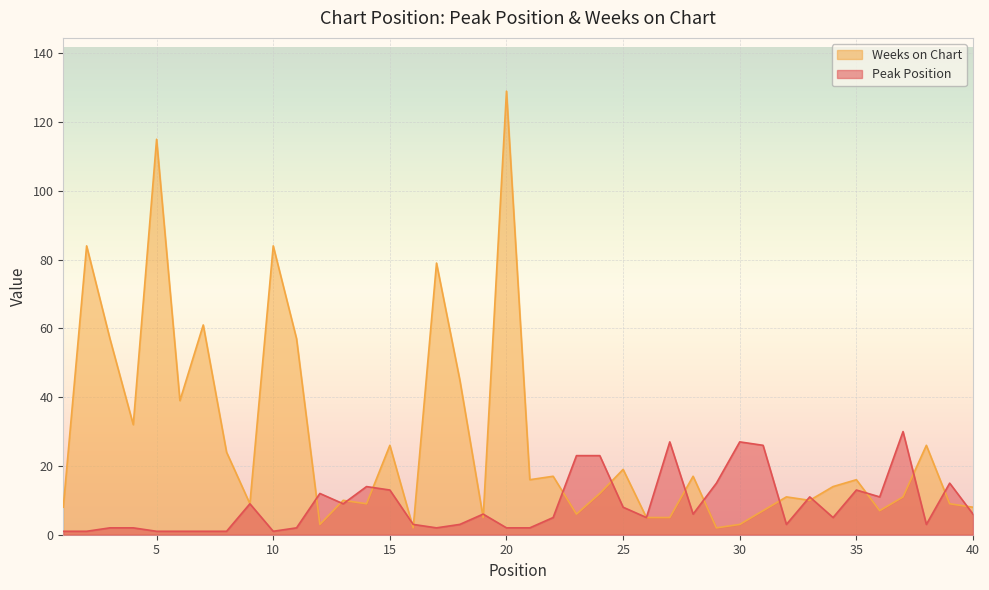

What is the average value of the Weeks on Chart series?

27